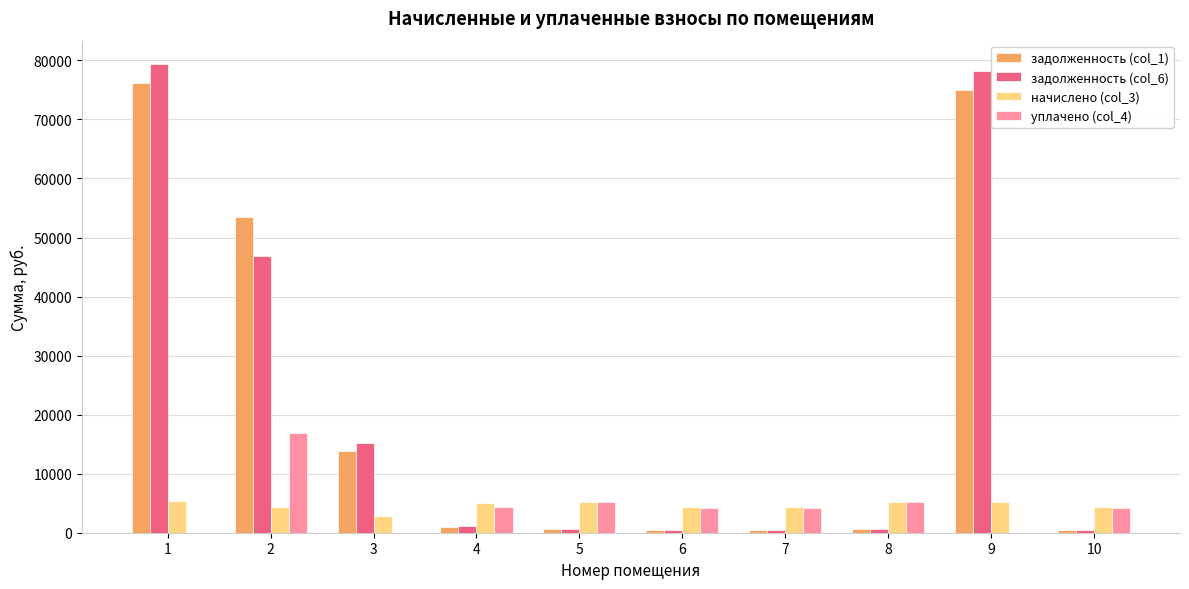

Are the bars horizontal?

No